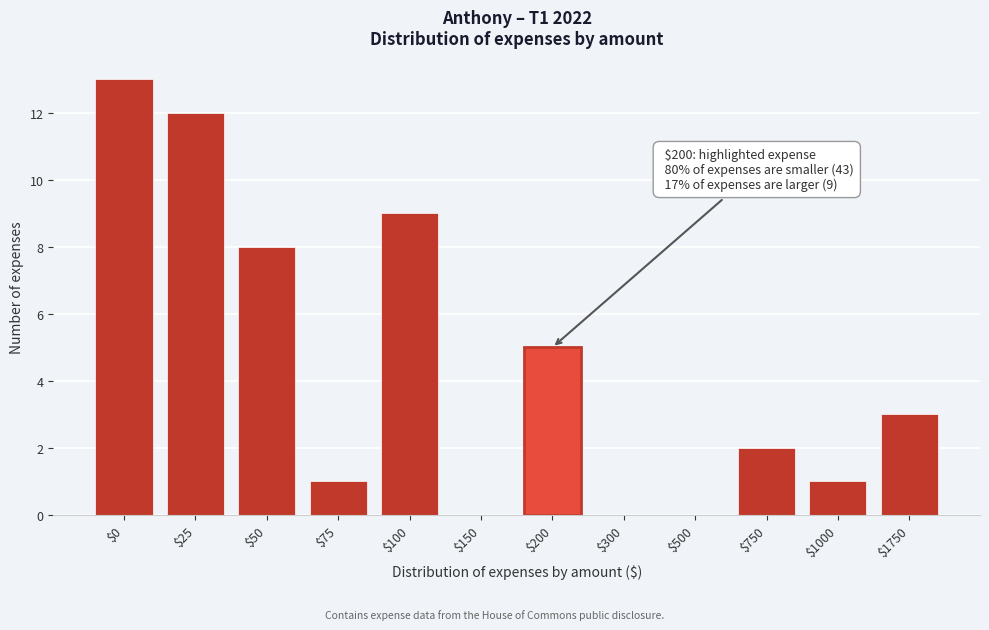

Is it true that the value at $200 is 5?

True